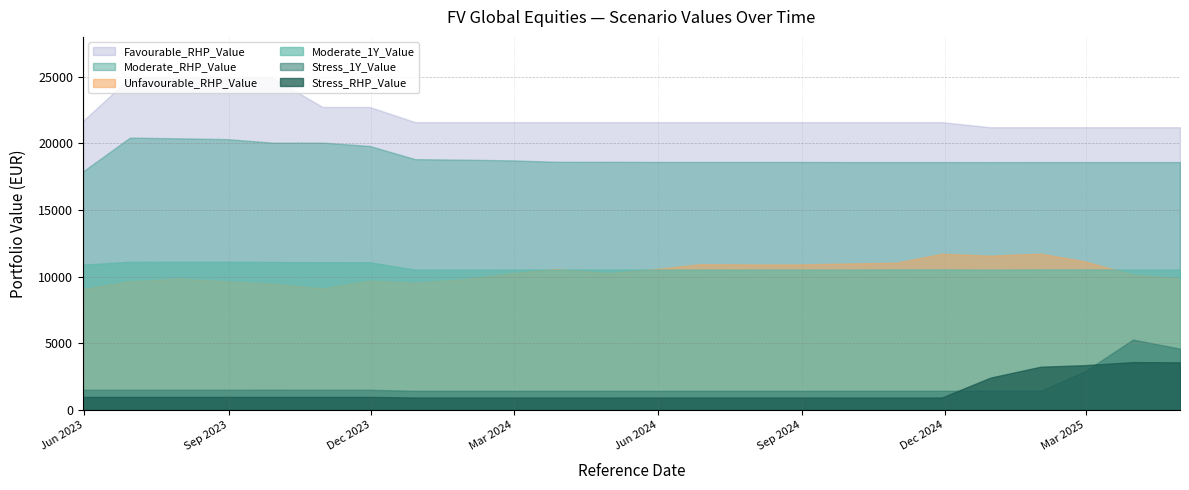

Which has a higher value, 2024-08-30 or 2023-10-31?

2023-10-31